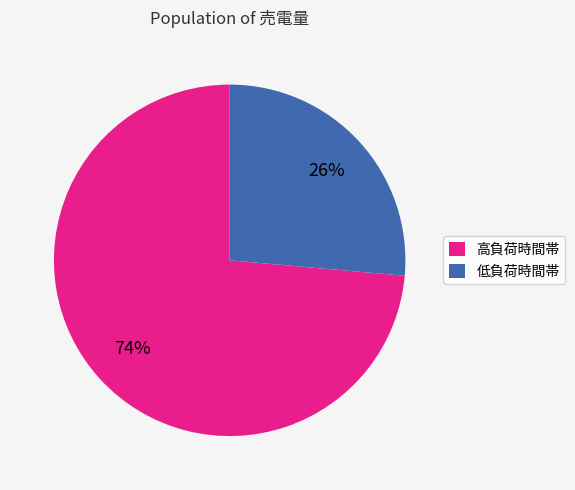

Rank the categories by value from lowest to highest.

低負荷時間帯, 高負荷時間帯